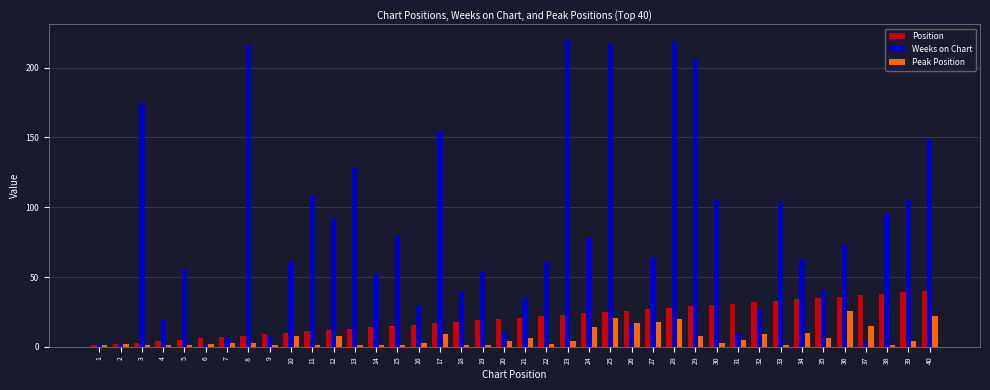

Which series changed the most between 29 and 38?

Weeks on Chart